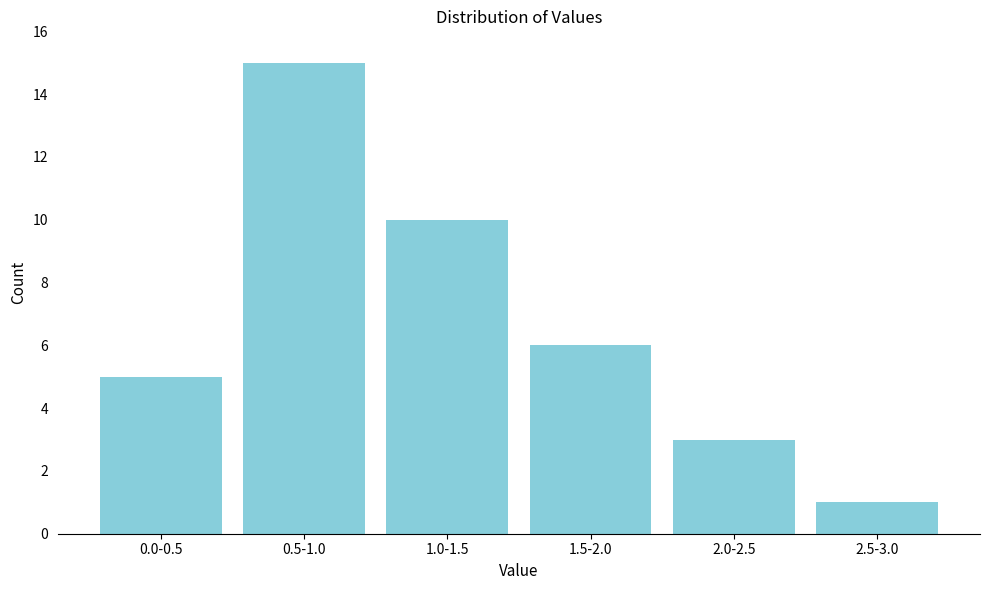

Reading left to right, what are all the values shown in this chart?

0.0-0.5=5	0.5-1.0=15	1.0-1.5=10	1.5-2.0=6	2.0-2.5=3	2.5-3.0=1